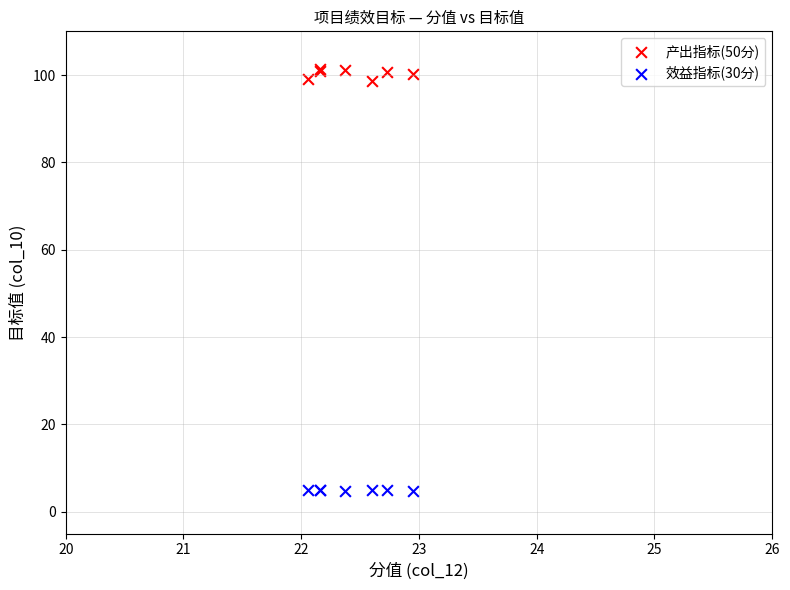

Which series reaches the maximum Y coordinate?

产出指标(50分)